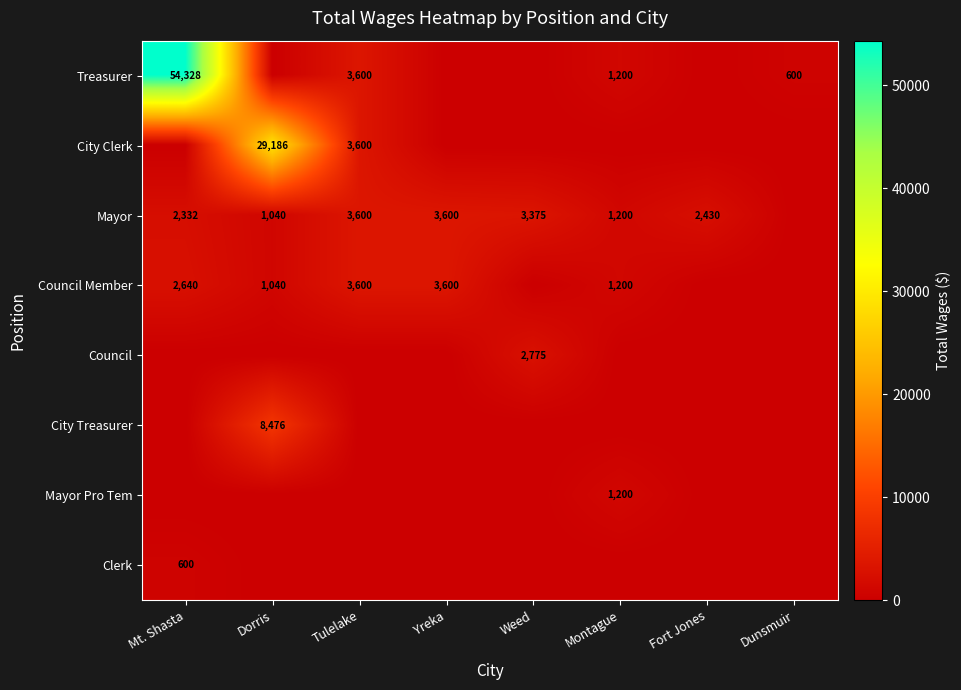

The value of Treasurer at Montague is 1628. True or false?

False